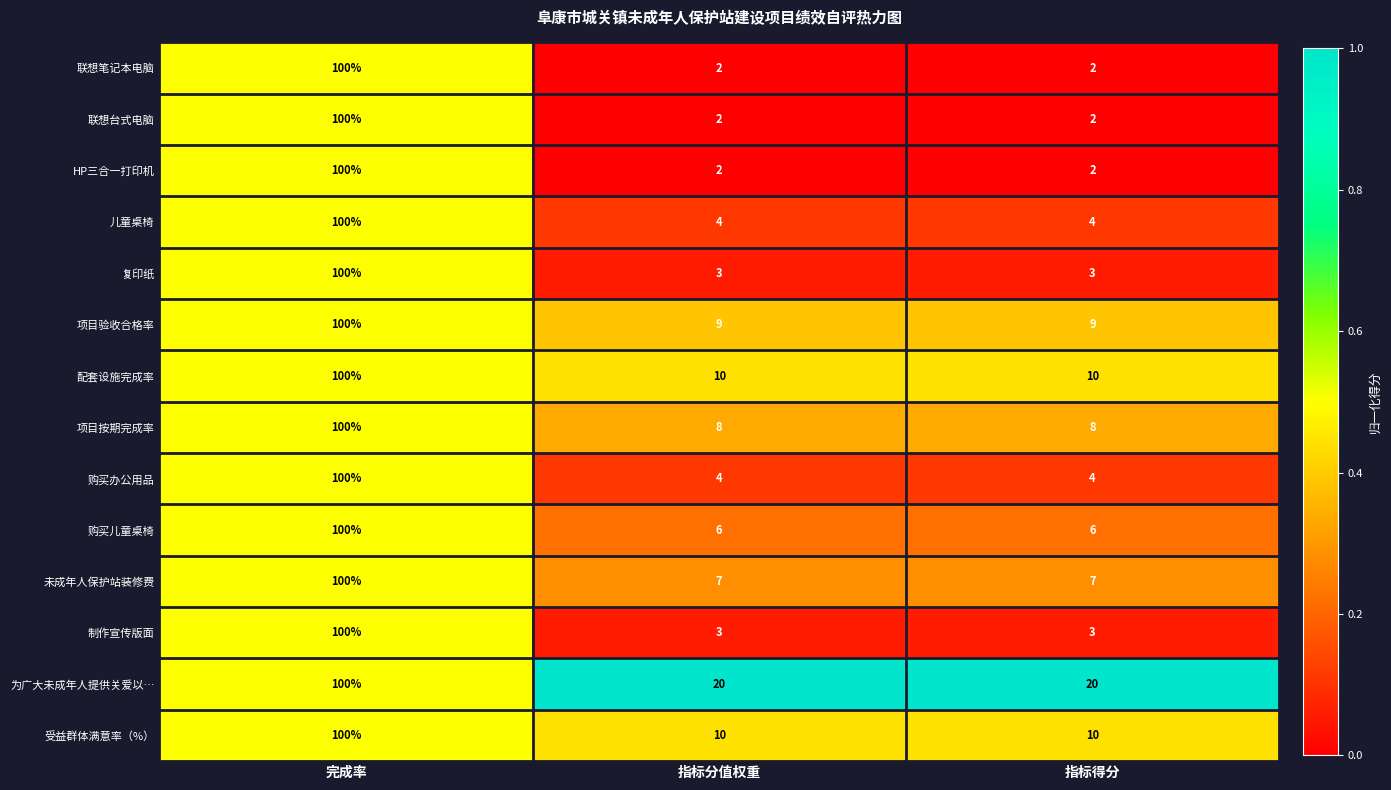

What is the highest value of the 购买办公用品 series?

100